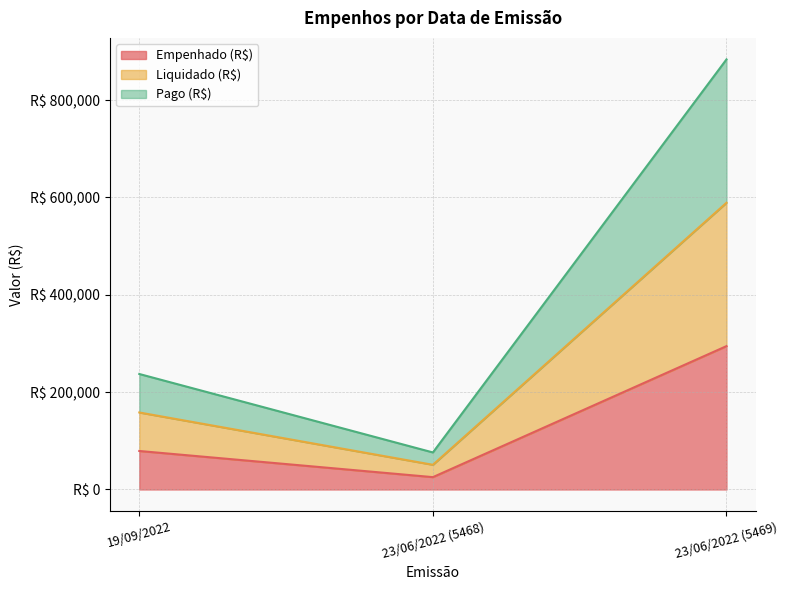

Is it true that Empenhado (R$) equals 335455.0 at 19/09/2022?

False